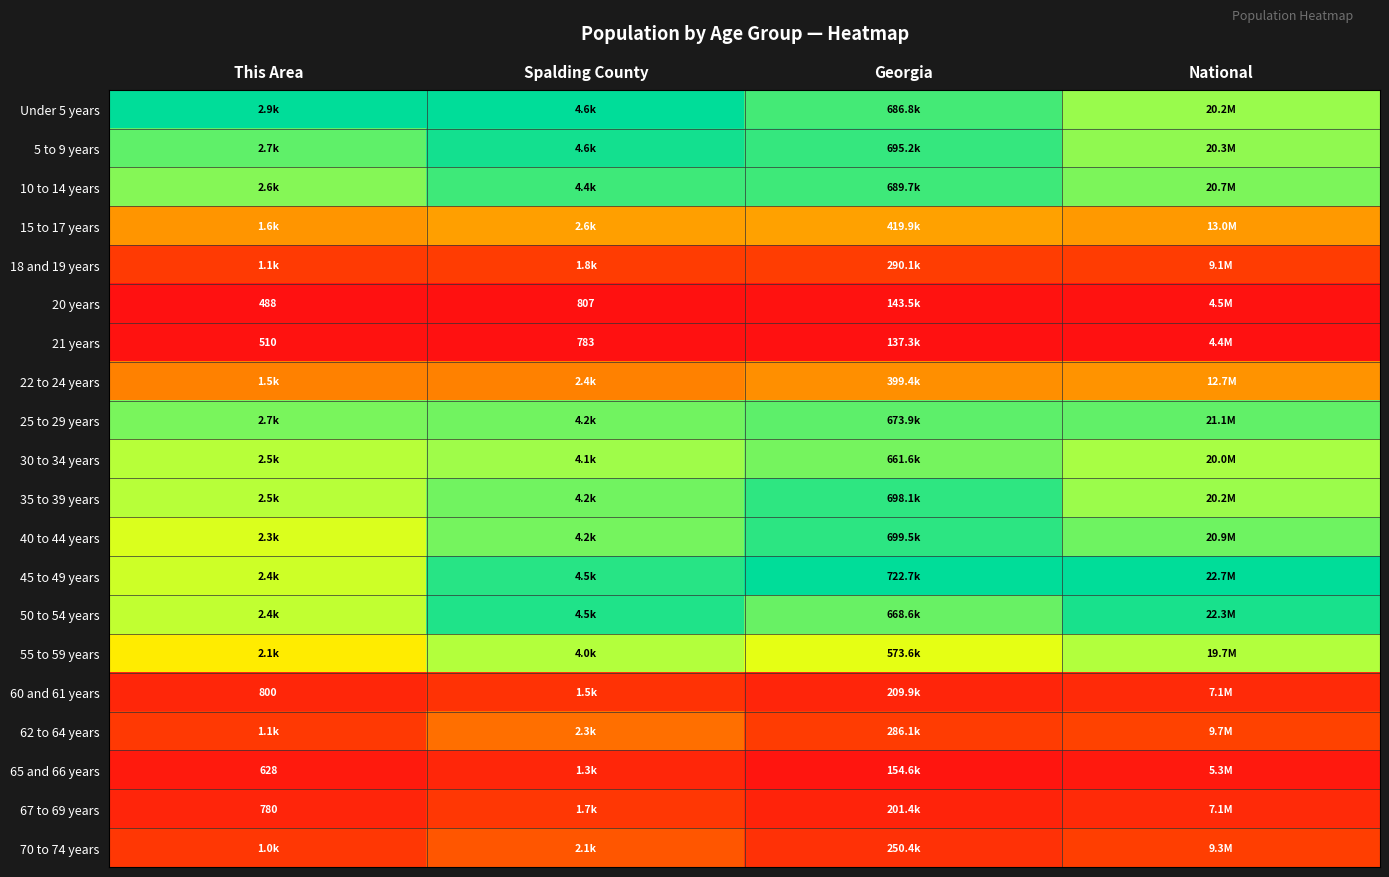

Which series has the largest range (max minus min)?

45 to 49 years